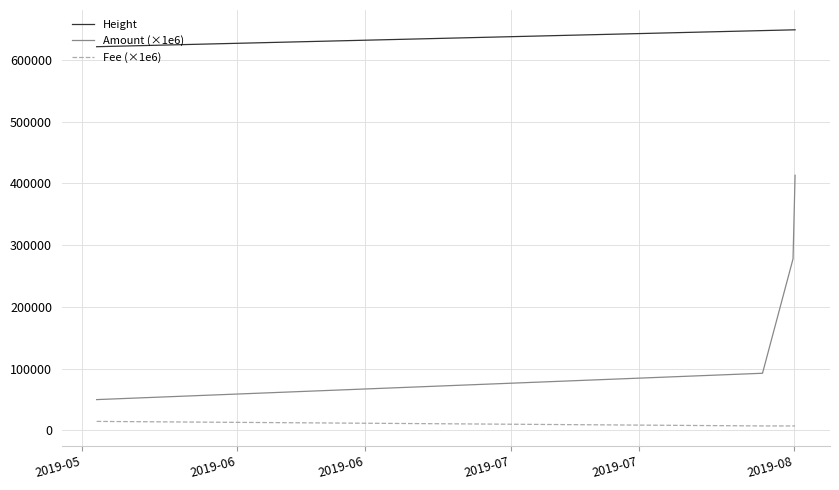

What is the maximum value shown in the chart?

648755